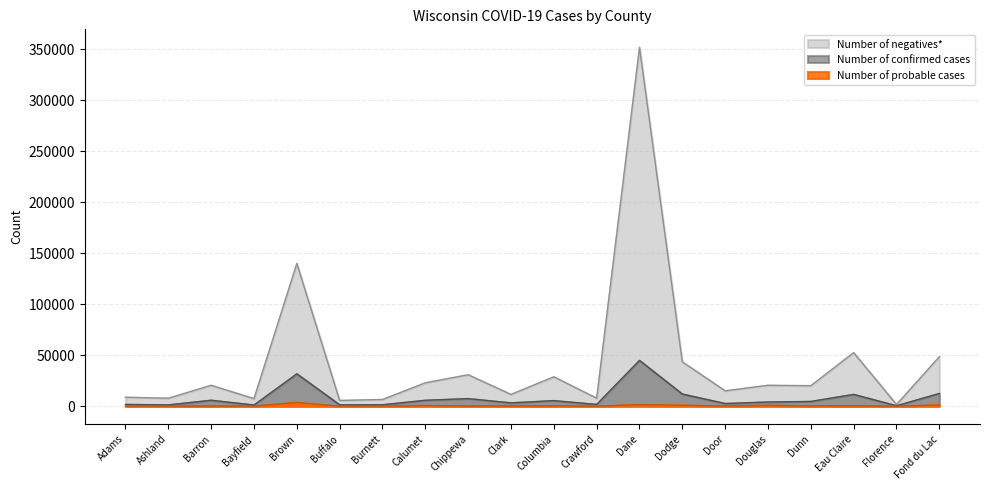

How many values in the Number of negatives* series exceed 20499?

9